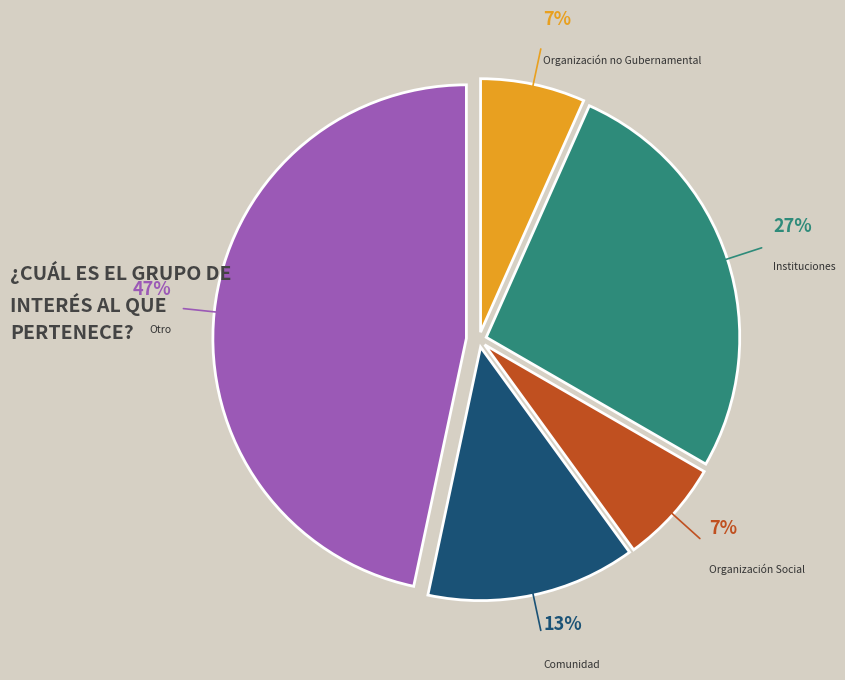

Is there a majority slice in this chart?

No